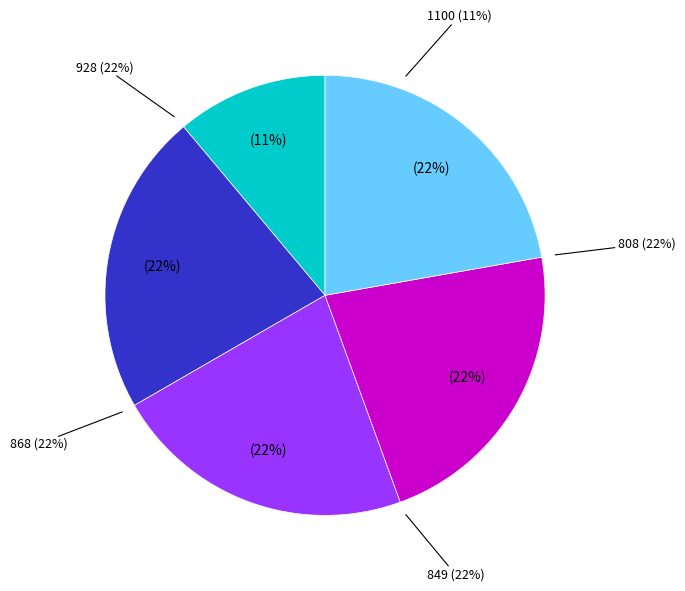

To the nearest percent, what is the difference between the 1100 and 849 slice percentages?

11%